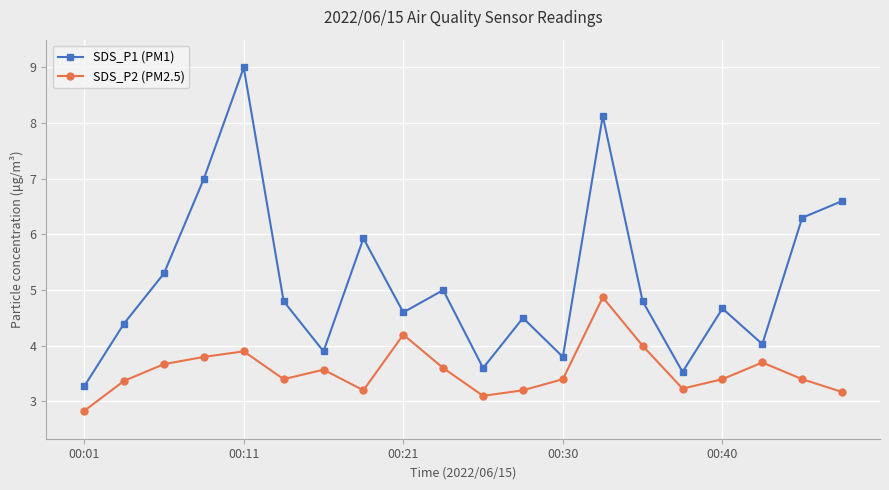

What is the smallest value displayed?

2.8